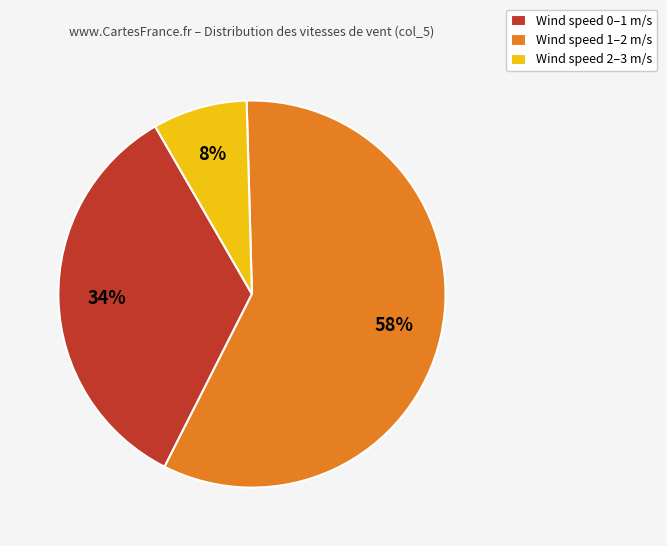

Between Wind speed 2–3 m/s and Wind speed 0–1 m/s, which is larger?

Wind speed 0–1 m/s